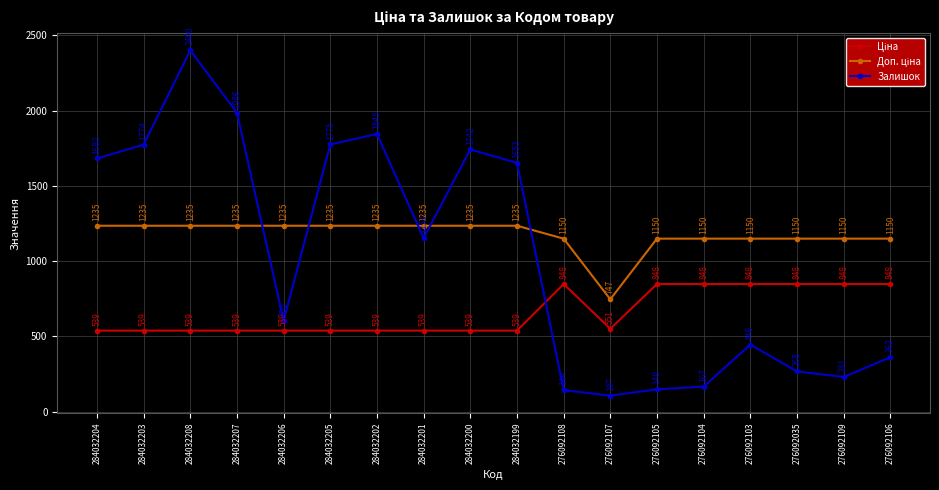

How many interior local peaks does the Залишок series have?

4